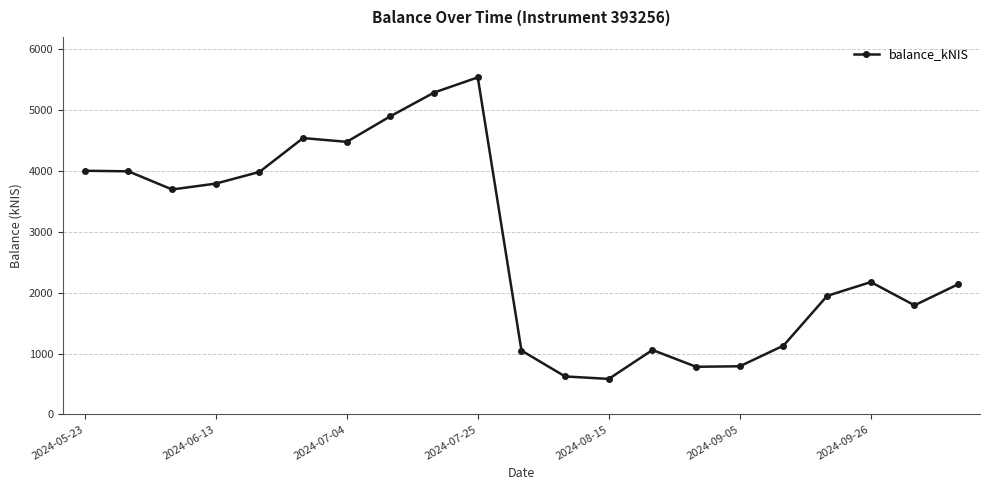

What is the smallest value displayed?

582.3